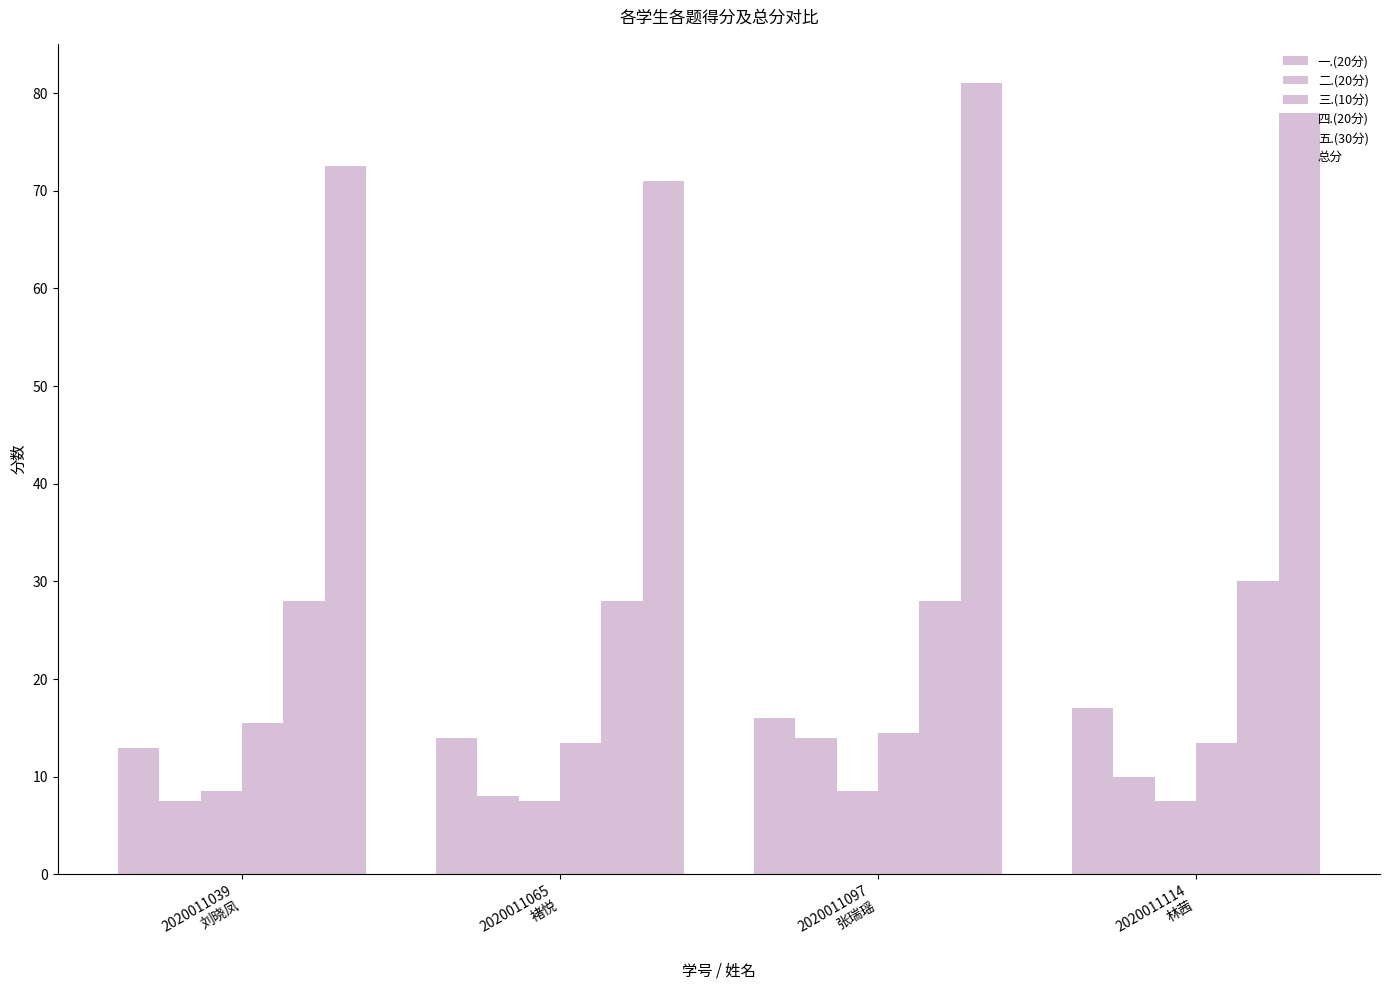

Reading left to right, list all the values displayed in this chart.

一.(20分): 13.0	14.0	16.0	17.0
二.(20分): 7.5	8.0	14.0	10.0
三.(10分): 8.5	7.5	8.5	7.5
四.(20分): 15.5	13.5	14.5	13.5
五.(30分): 28.0	28.0	28.0	30.0
总分: 72.5	71.0	81.0	78.0